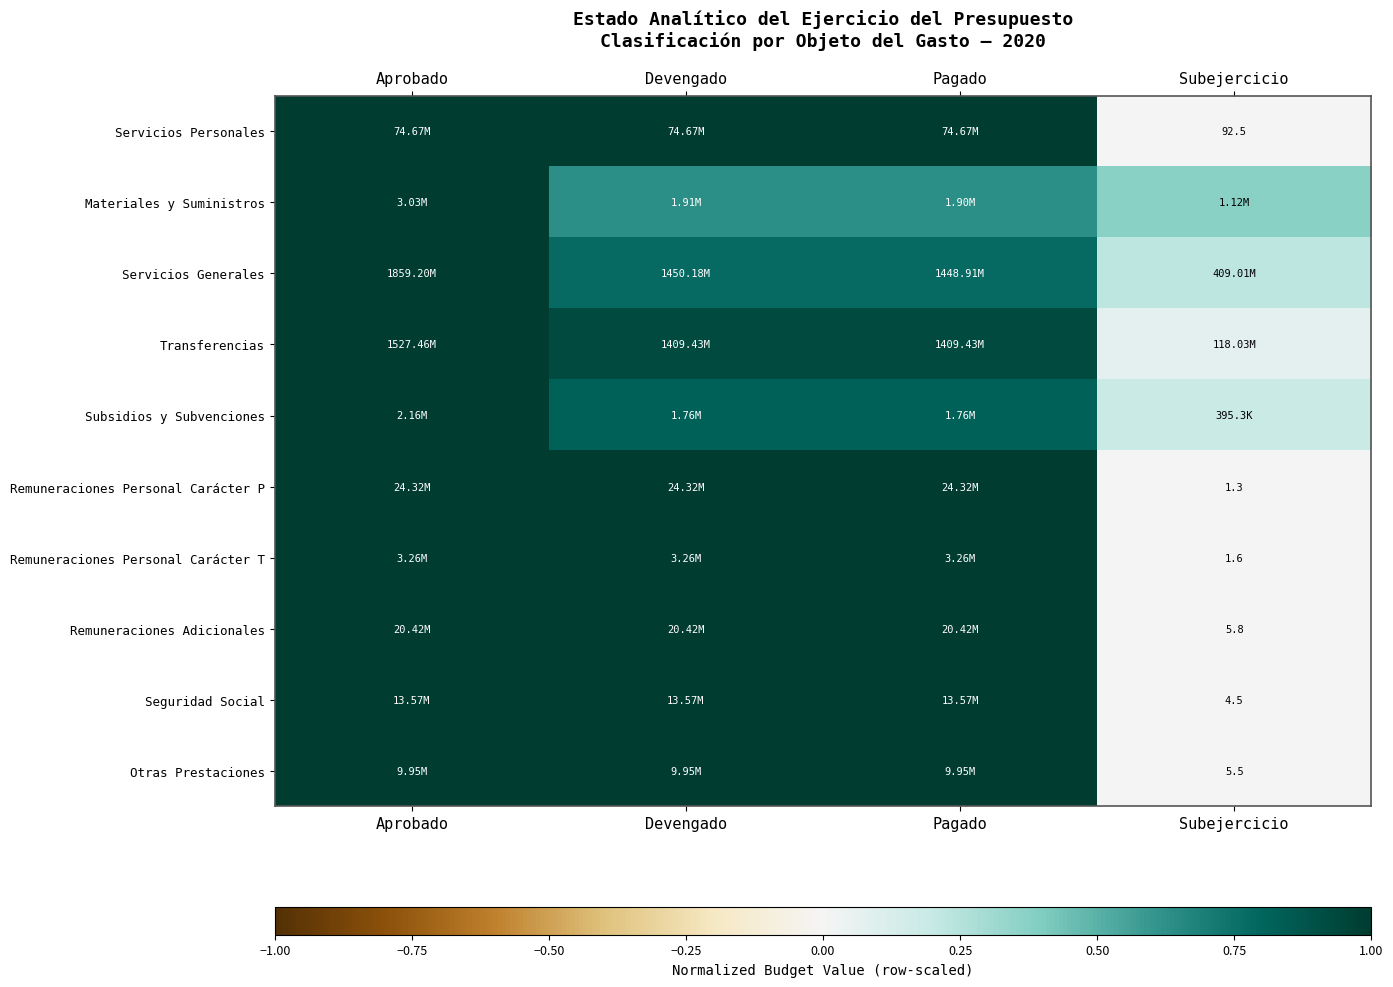

What is the total value across all series at Aprobado?

10.0